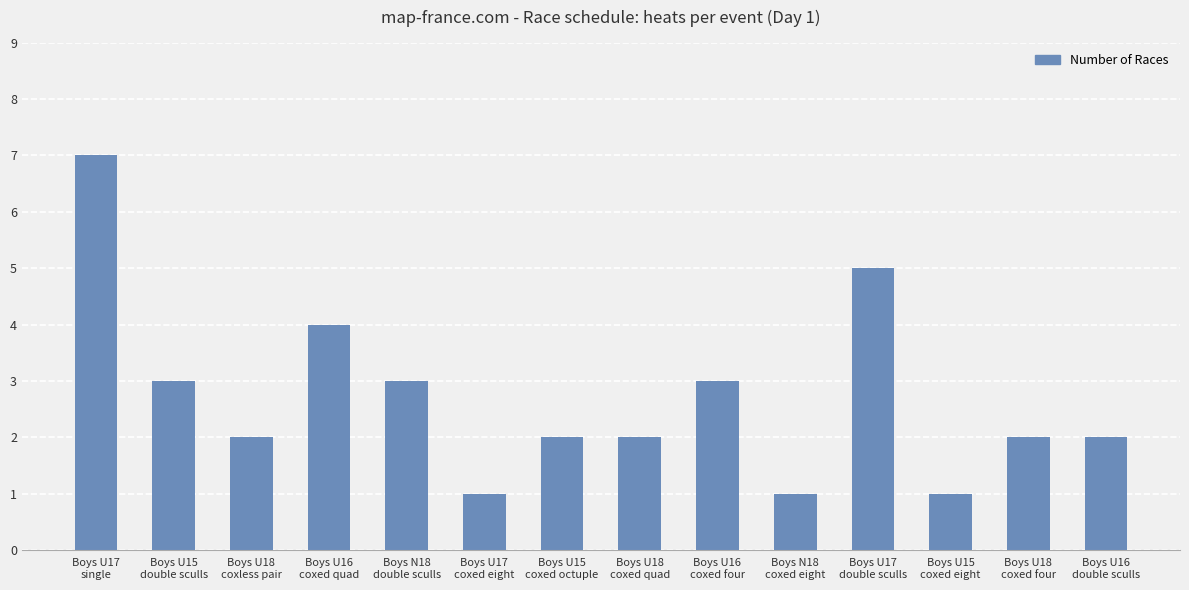

What is the value of the 1st bar from the left?

7